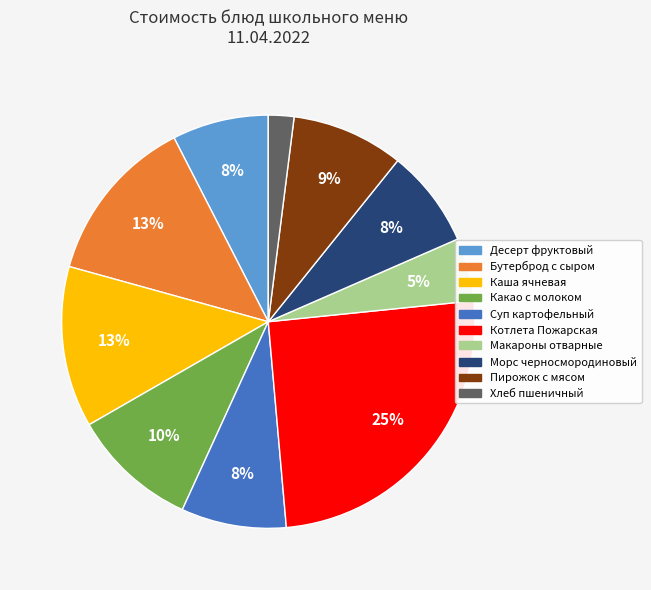

To the nearest percent, what portion does Хлеб пшеничный represent?

2%